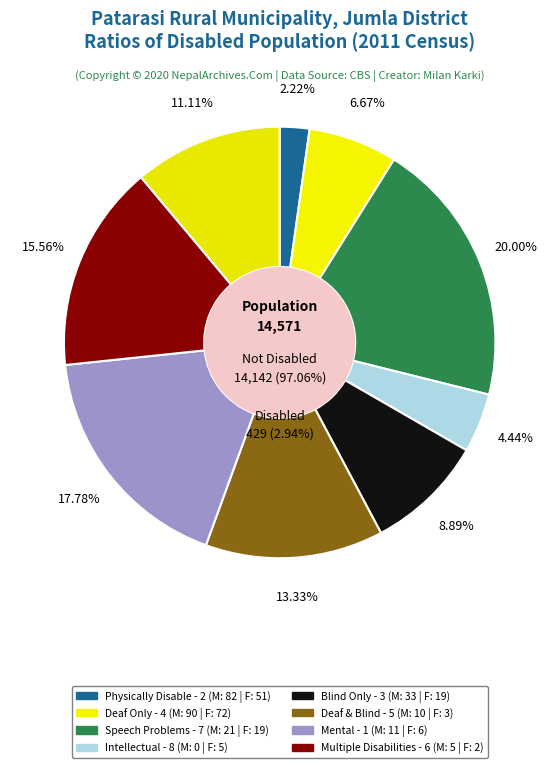

How many slices are in this pie chart?

9